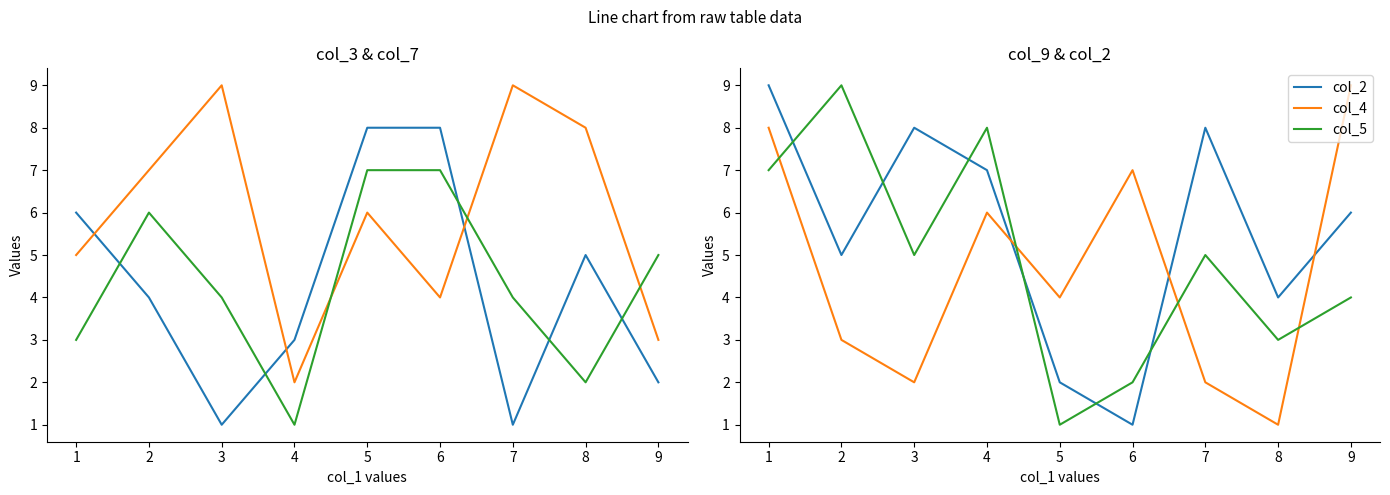

Reading left to right, extract all data points from this chart.

col_3: 6	4	1	3	8	8	1	5	2
col_7: 5	7	9	2	6	4	9	8	3
col_9: 3	6	4	1	7	7	4	2	5
col_2: 9	5	8	7	2	1	8	4	6
col_4: 8	3	2	6	4	7	2	1	9
col_5: 7	9	5	8	1	2	5	3	4